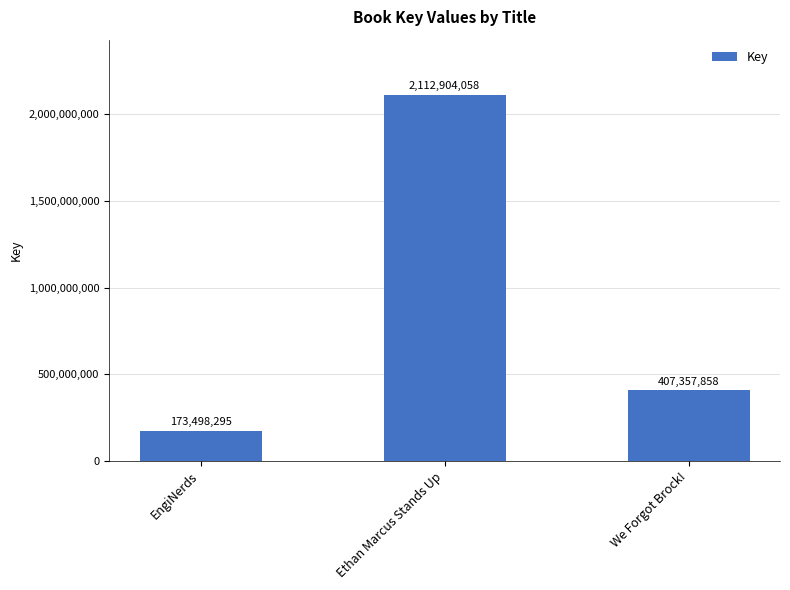

Is it true that the value at Ethan Marcus Stands Up is 2960806060?

False